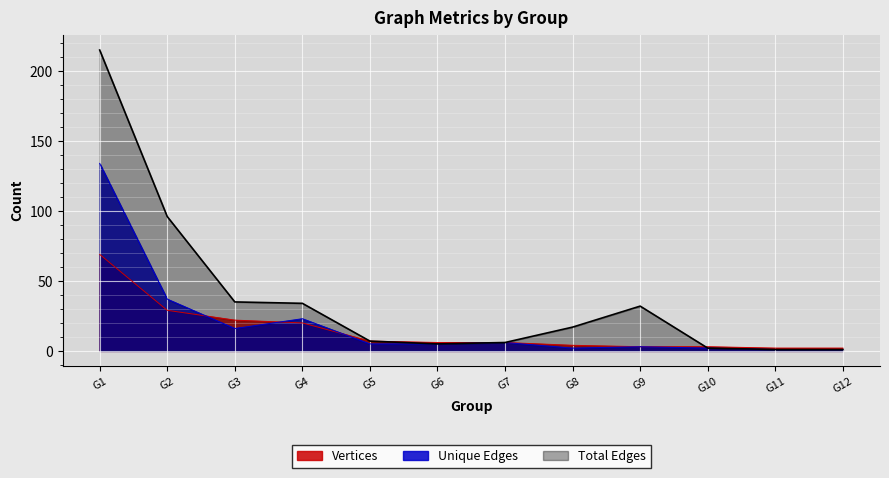

Which series ends up on top after the final intersection of Unique Edges and Vertices?

Vertices